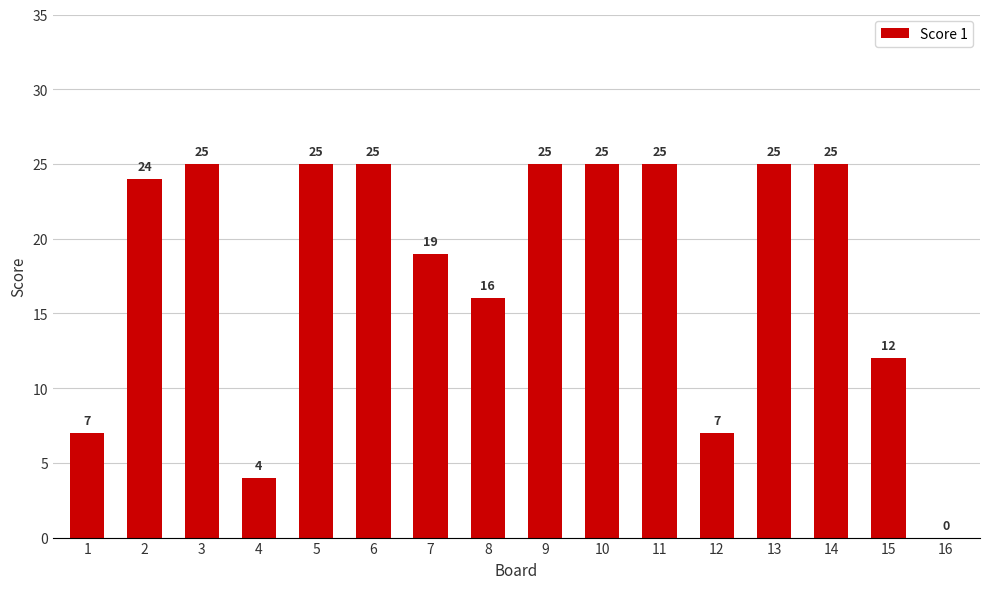

Is it true that the value at 3 is 39?

False